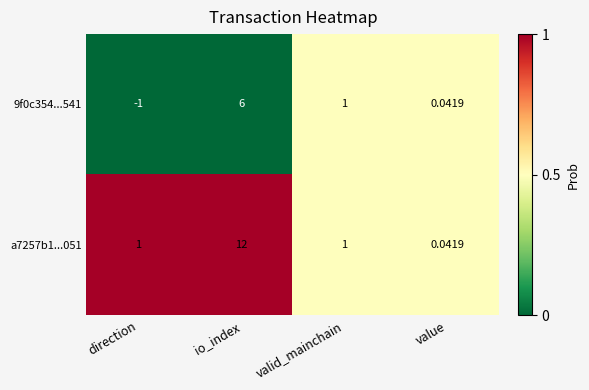

Is the value of a7257b1...051 at value greater than the value of 9f0c354...541 at valid_mainchain?

No